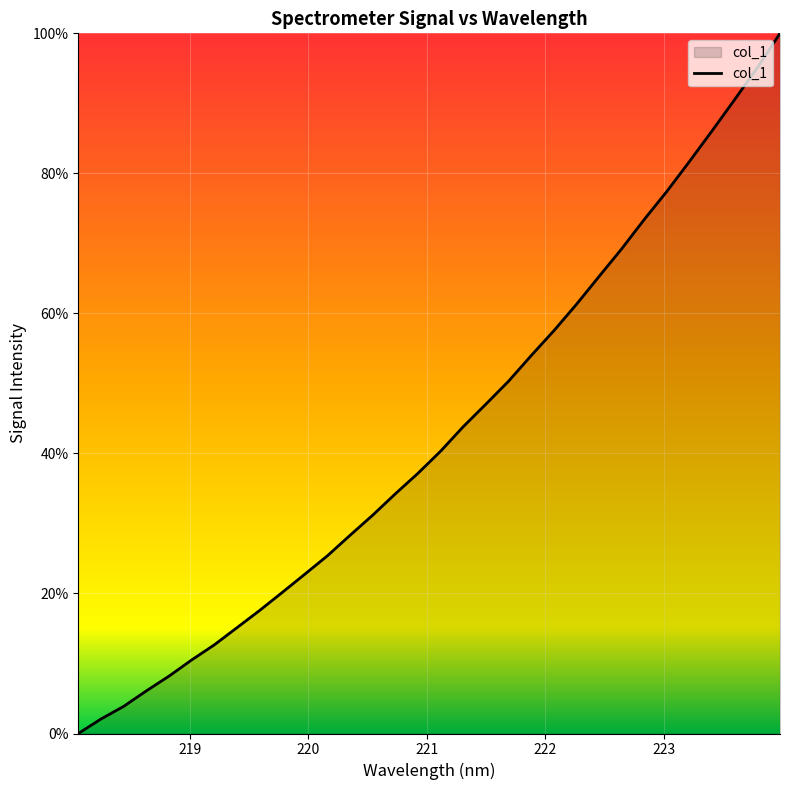

What is the maximum value shown in the chart?

100.0